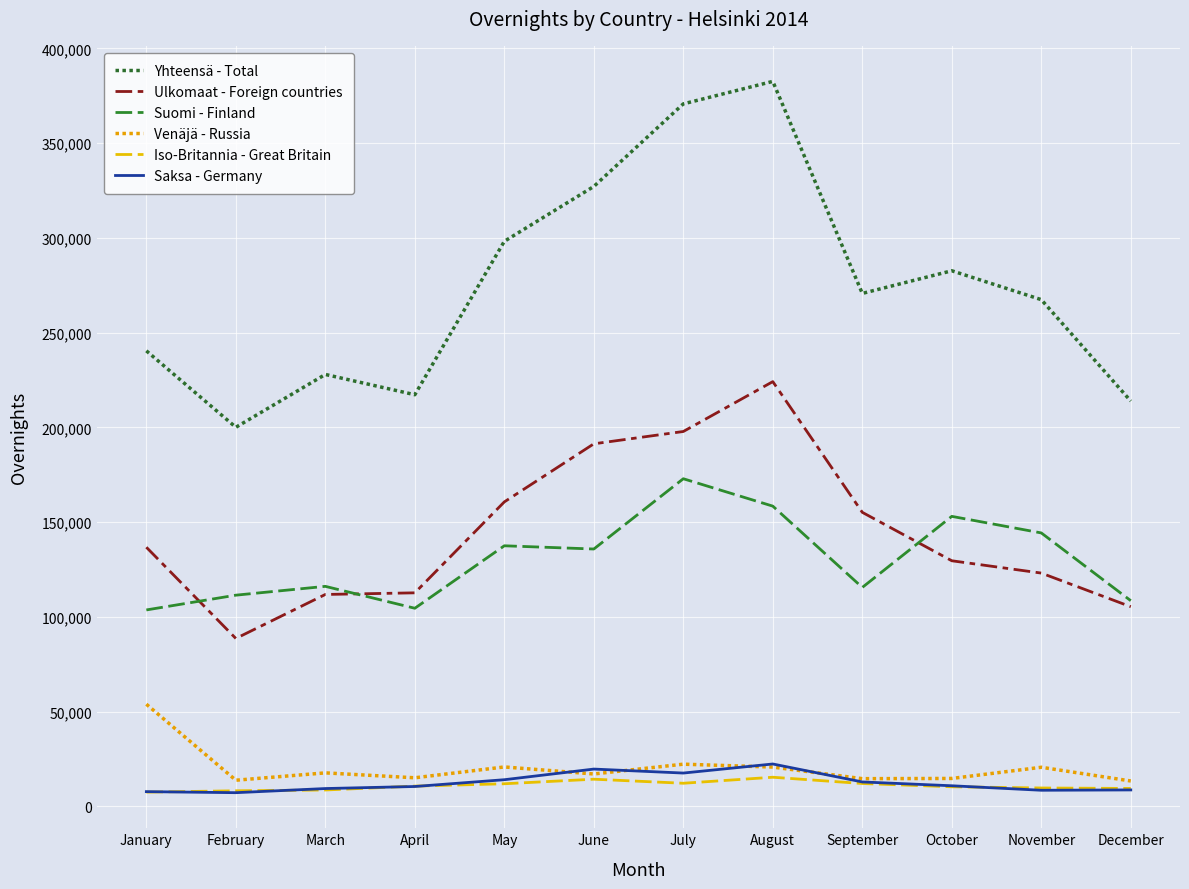

Which series changed the most between January and June?

Yhteensä - Total